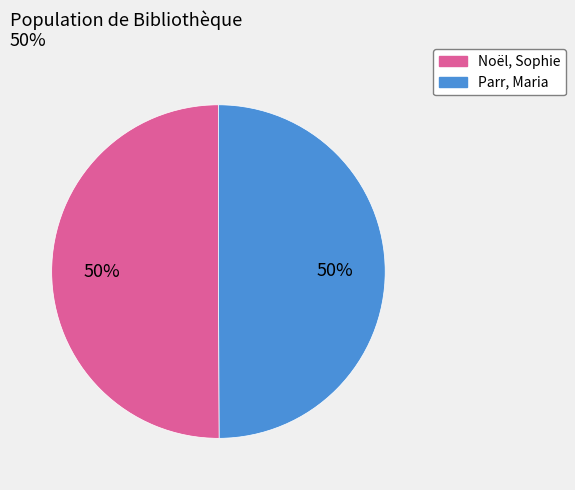

How many slices are in this pie chart?

2